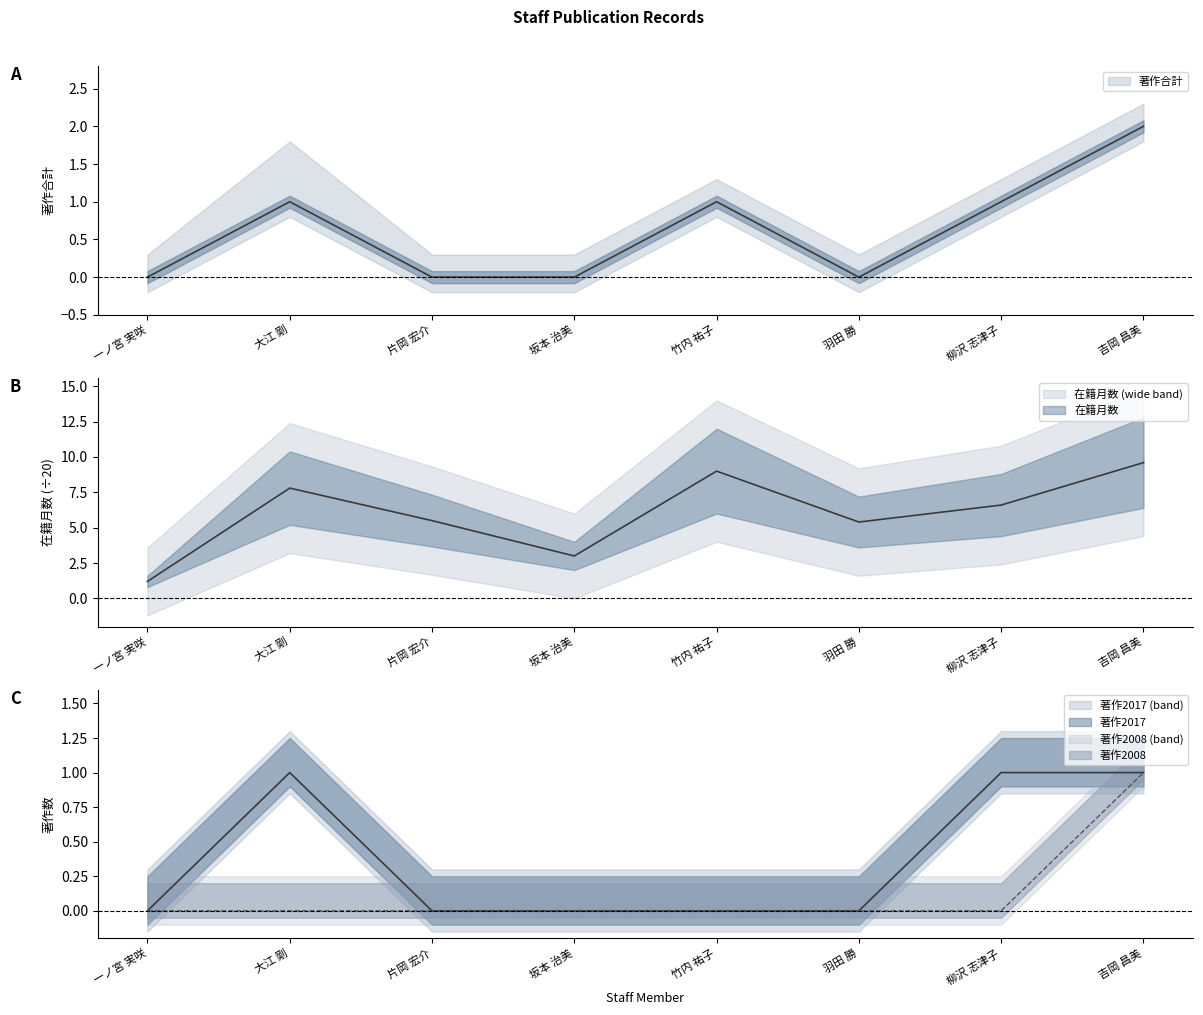

What are all the series names shown in the legend?

在籍月数, 著作合計, 著作2017, 著作2008